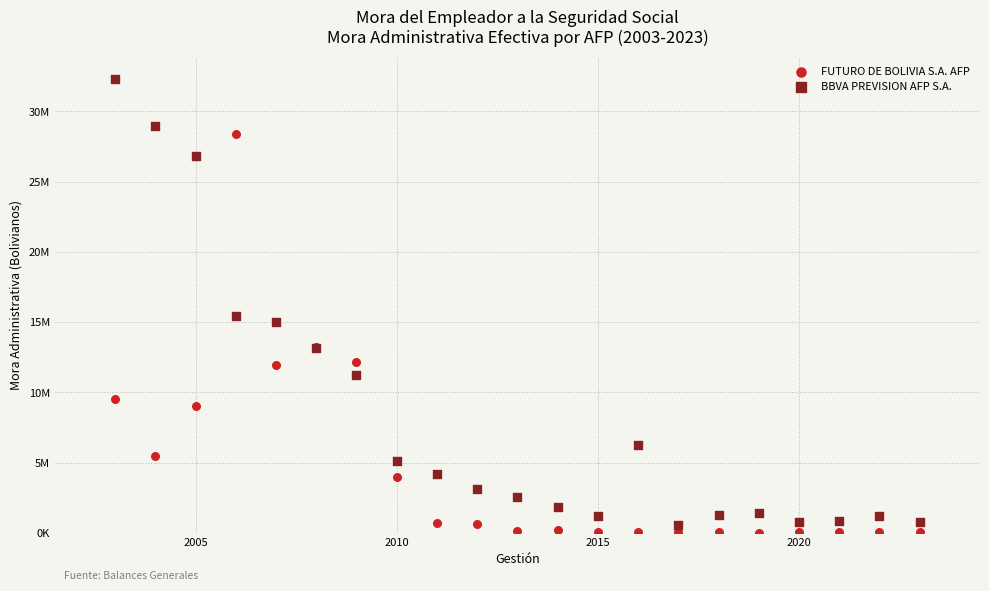

What are all the series names shown in the legend?

FUTURO DE BOLIVIA S.A. AFP, BBVA PREVISION AFP S.A.